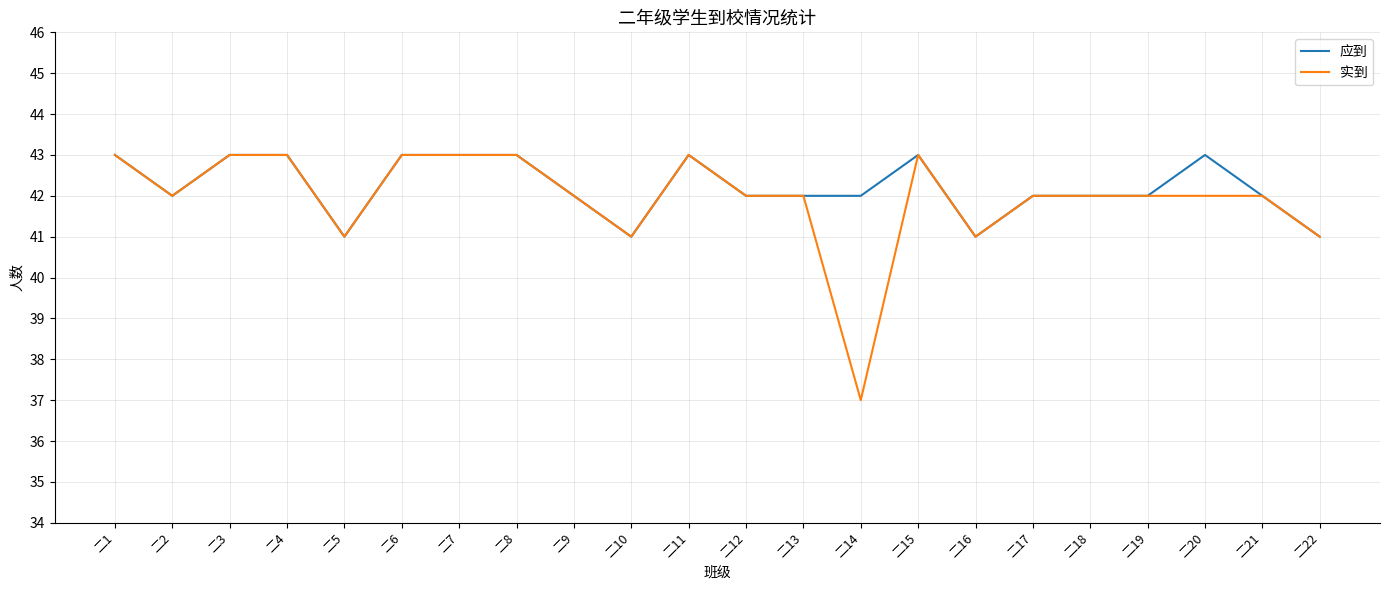

What is the highest value of the 实到 series?

43